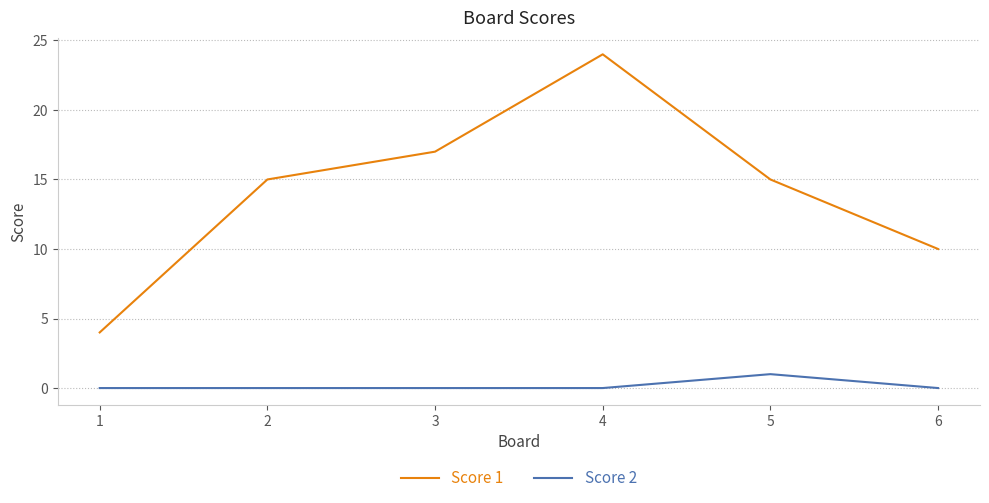

True or false: Score 1 has more than 2 interior local peaks.

False